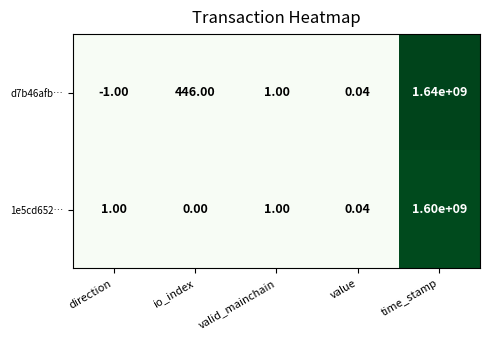

Which category has the lowest value in the d7b46afb… series?

direction